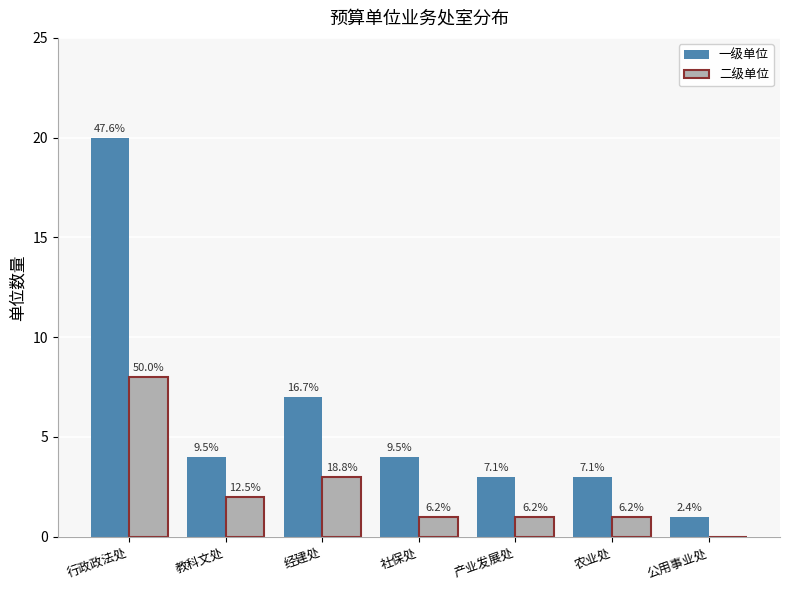

List the series in order of their peak value, lowest first.

二级单位, 一级单位